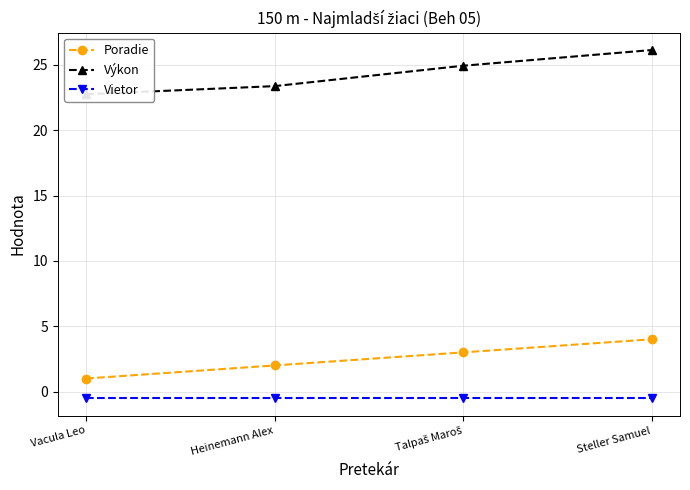

At which category is the sum across all series the highest?

Steller Samuel